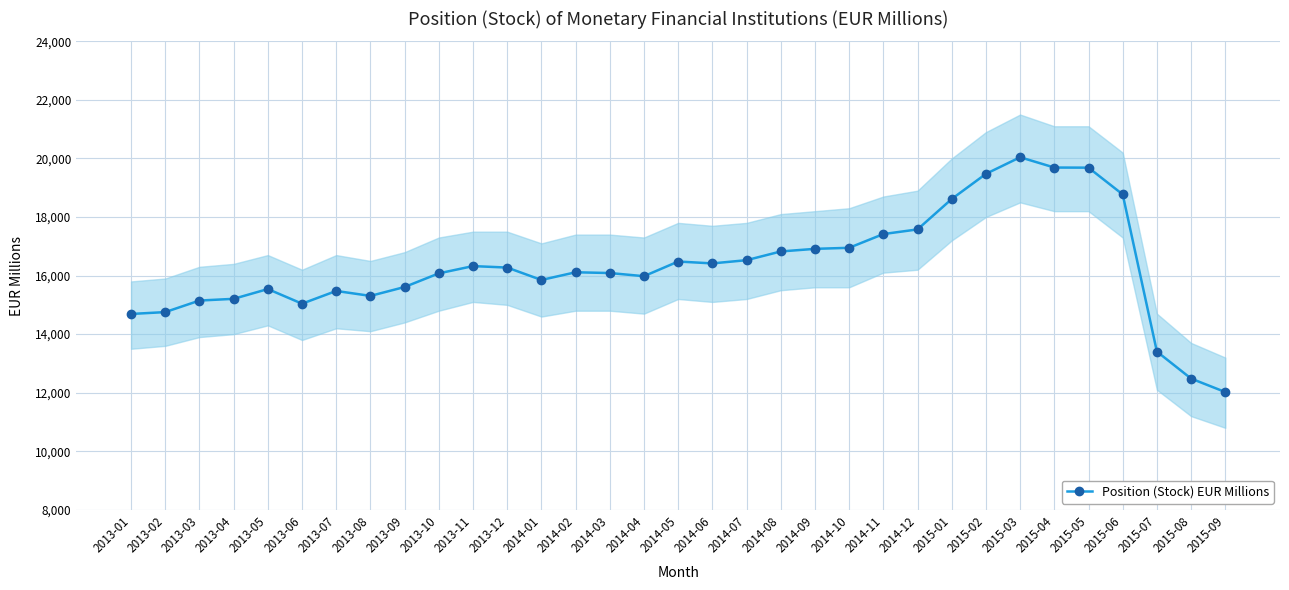

Reading left to right, list all the values displayed in this chart.

2013-01=14689	2013-02=14753	2013-03=15147	2013-04=15206	2013-05=15540	2013-06=15040	2013-07=15475	2013-08=15306	2013-09=15610	2013-10=16076	2013-11=16324	2013-12=16274	2014-01=15850	2014-02=16113	2014-03=16087	2014-04=15979	2014-05=16480	2014-06=16416	2014-07=16526	2014-08=16824	2014-09=16913	2014-10=16949	2014-11=17418	2014-12=17577	2015-01=18616	2015-02=19474	2015-03=20042	2015-04=19690	2015-05=19686	2015-06=18772	2015-07=13404	2015-08=12482	2015-09=12022